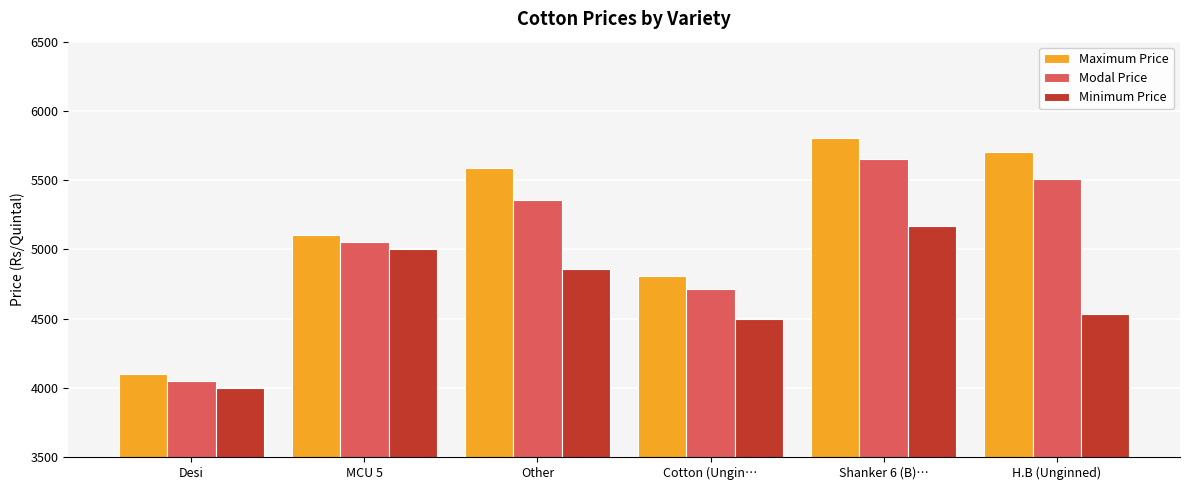

How many bars are there in each group?

3